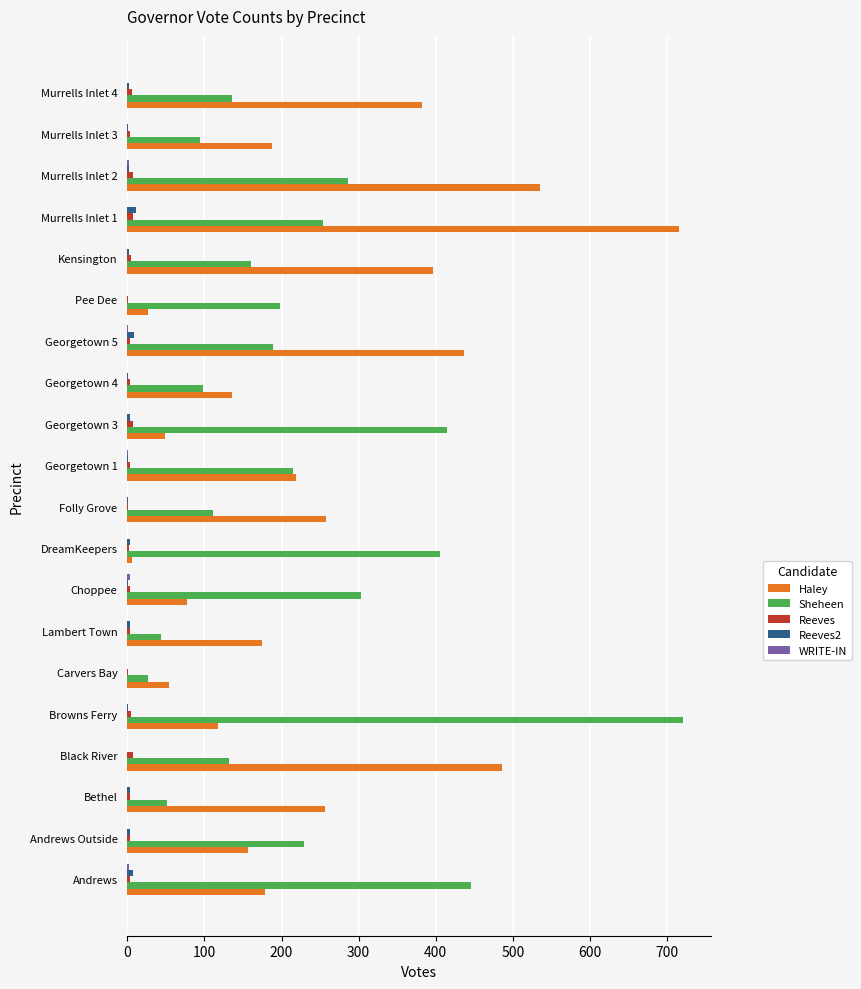

How many series are shown in this chart?

5